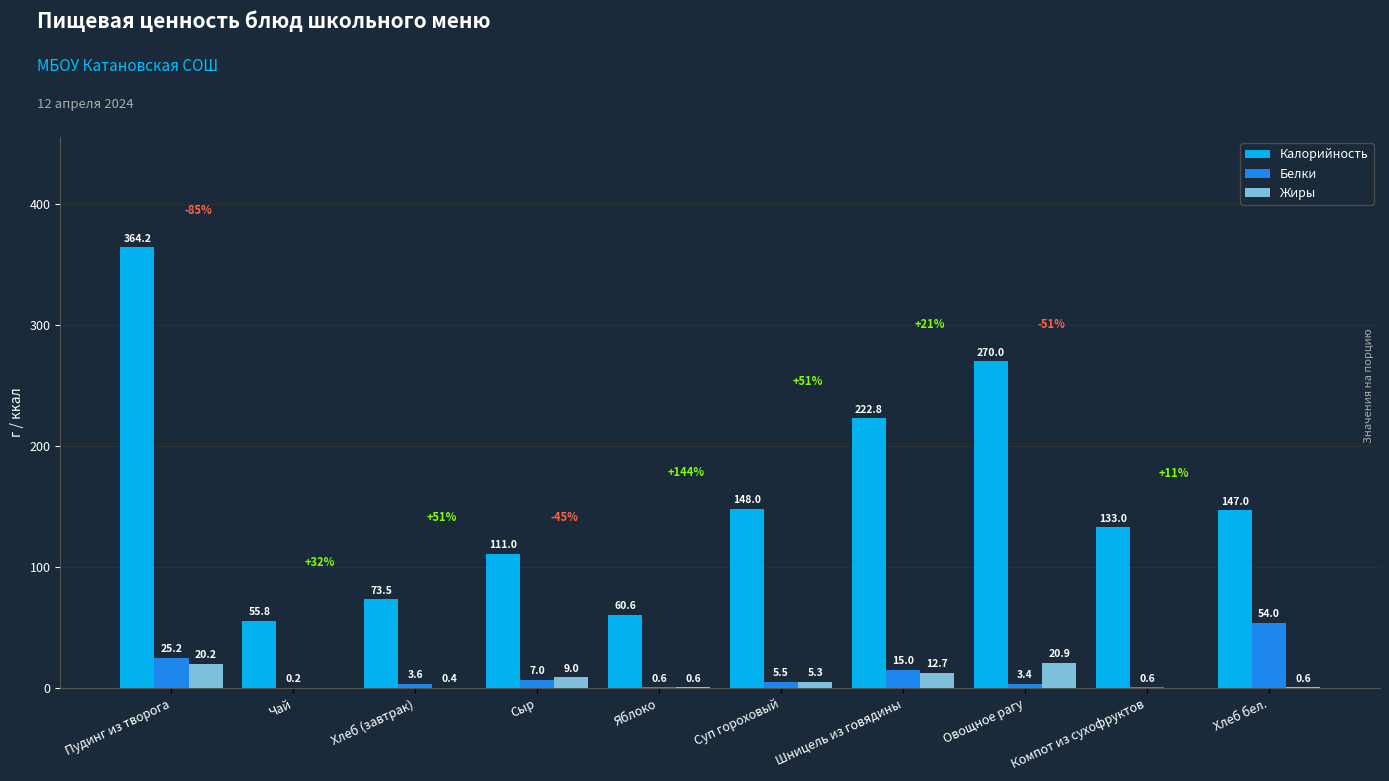

What is the maximum value for Калорийность?

364.2